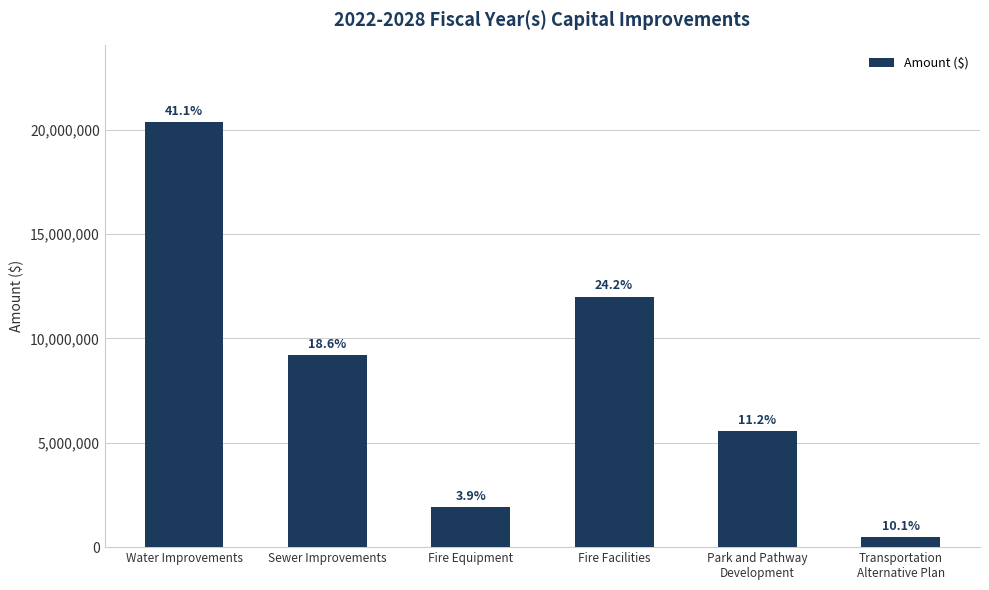

The value at Water Improvements is 20365000. True or false?

True